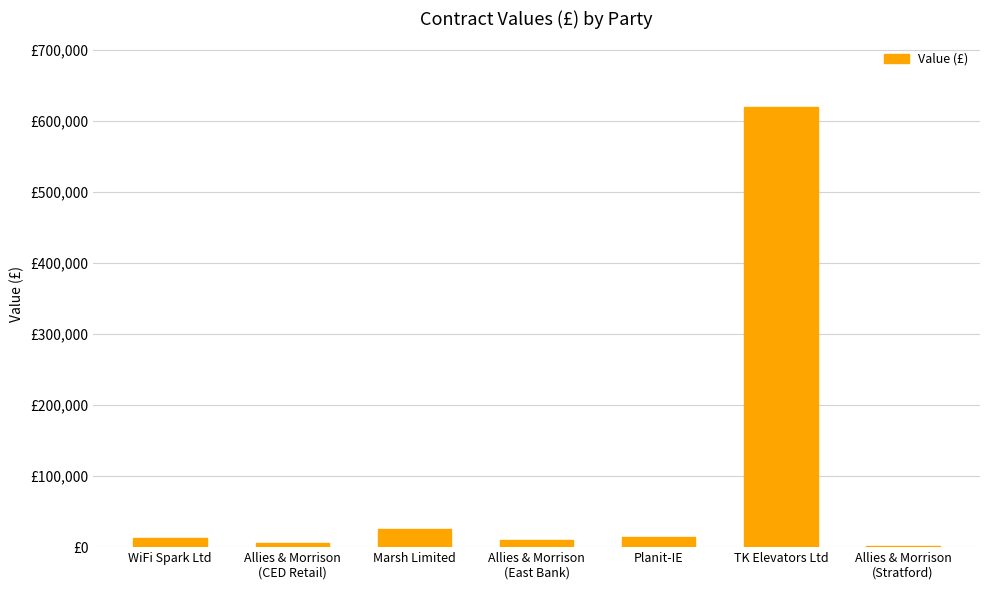

How many bars are there in total?

7